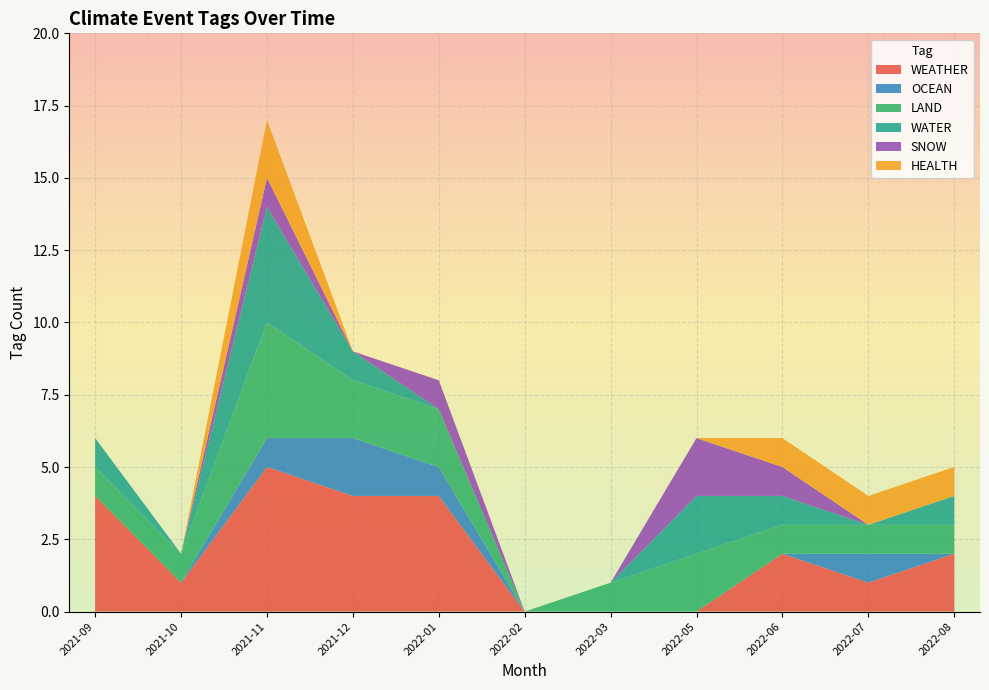

Which category has the highest value in the WEATHER series?

2021-11